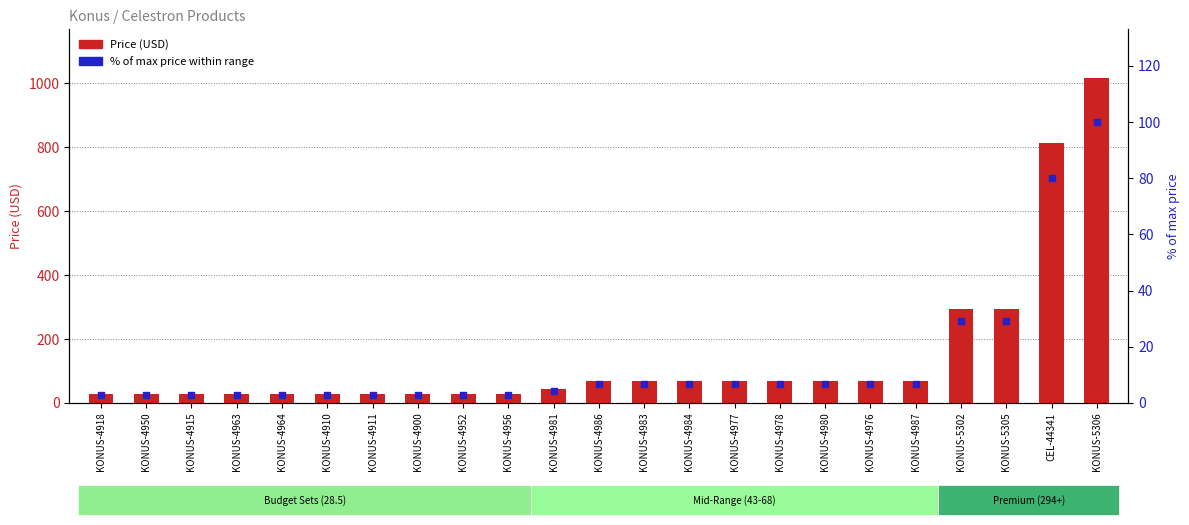

Which series has the largest total across all categories?

Price (USD)